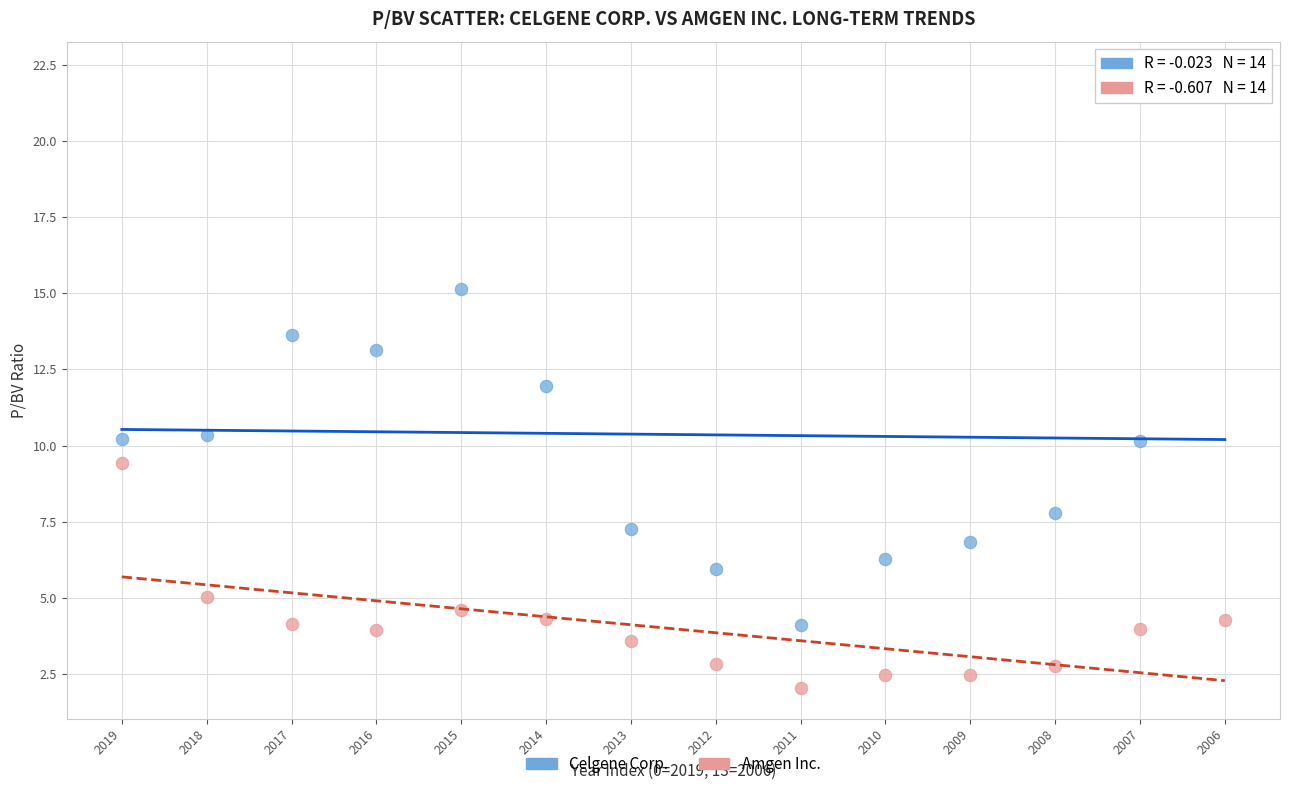

Which series contains the highest Y value?

Celgene Corp.